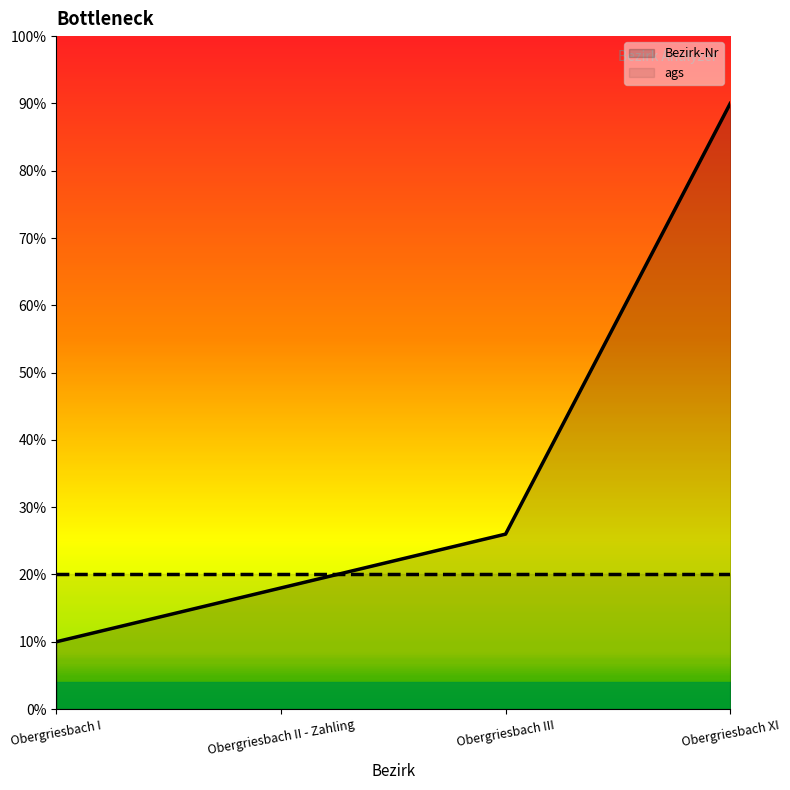

Reading left to right, transcribe all the data shown in this chart.

Bezirk-Nr: Obergriesbach I=10.0	Obergriesbach II - Zahling=18.0	Obergriesbach III=26.0	Obergriesbach XI=90.0
ags: Obergriesbach I=20.0	Obergriesbach II - Zahling=20.0	Obergriesbach III=20.0	Obergriesbach XI=20.0